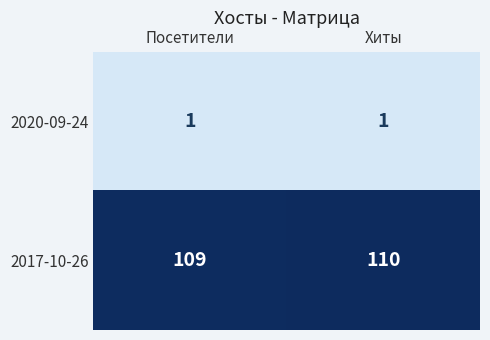

At which category is the sum across all series the highest?

Хиты